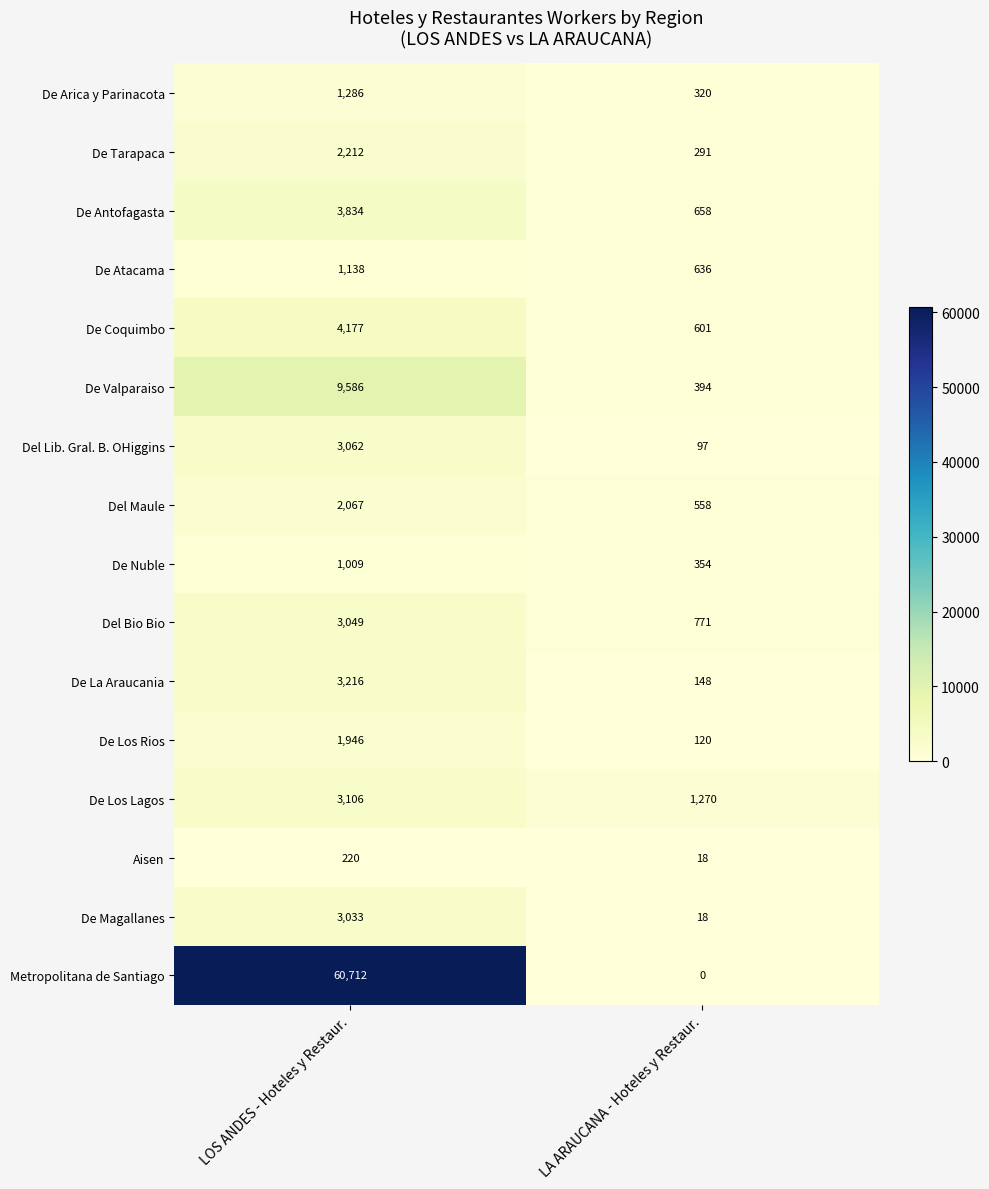

What is the minimum value for De Antofagasta?

658